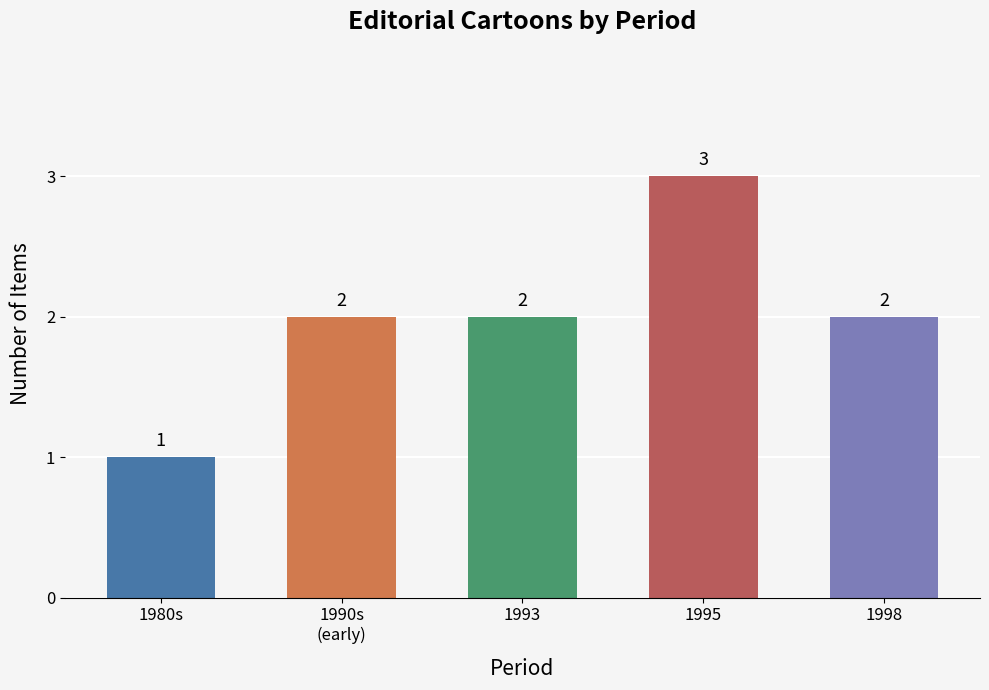

True or false: the data shows 1 at 1980s.

True